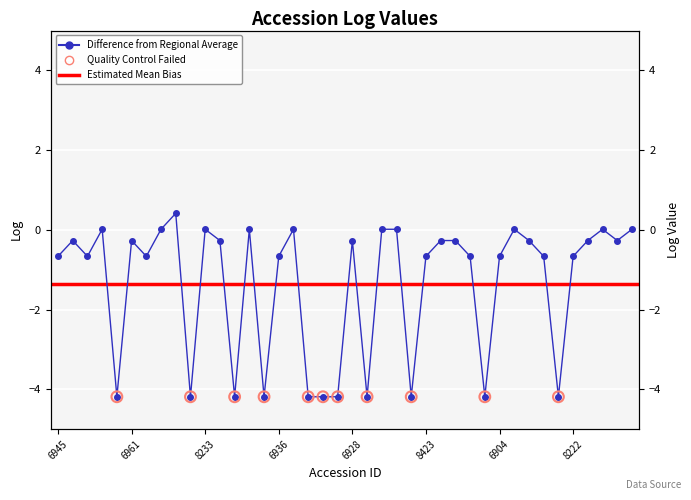

What is the change in value from 6911 to 6904?

+3.5